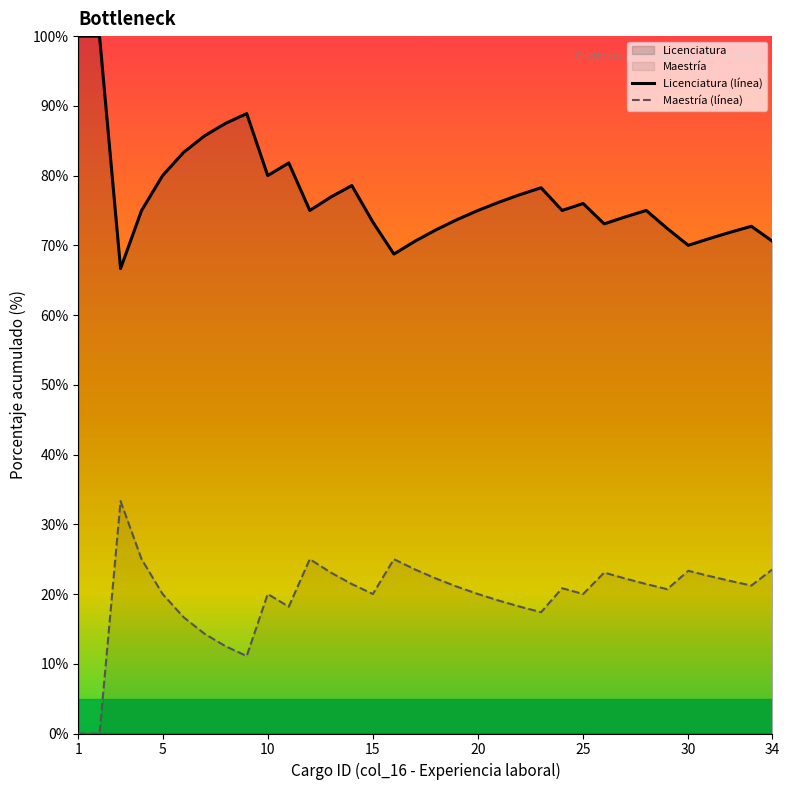

Where does the Licenciatura (línea) series first go above 75?

1